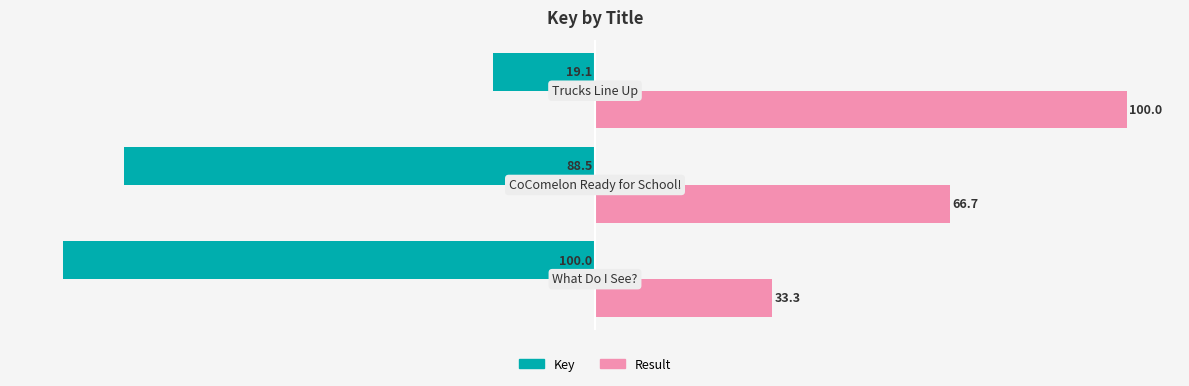

Which series has the largest range (max minus min)?

Key